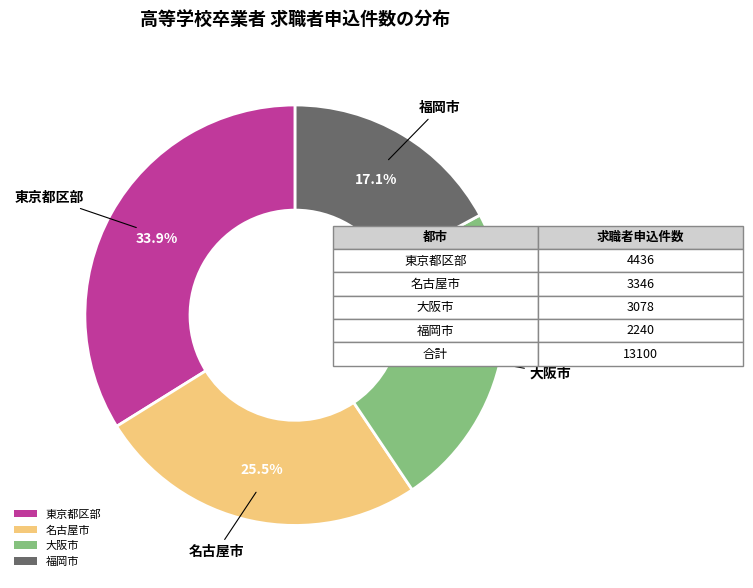

To the nearest percent, what is the difference between the largest and smallest slice percentages?

17%